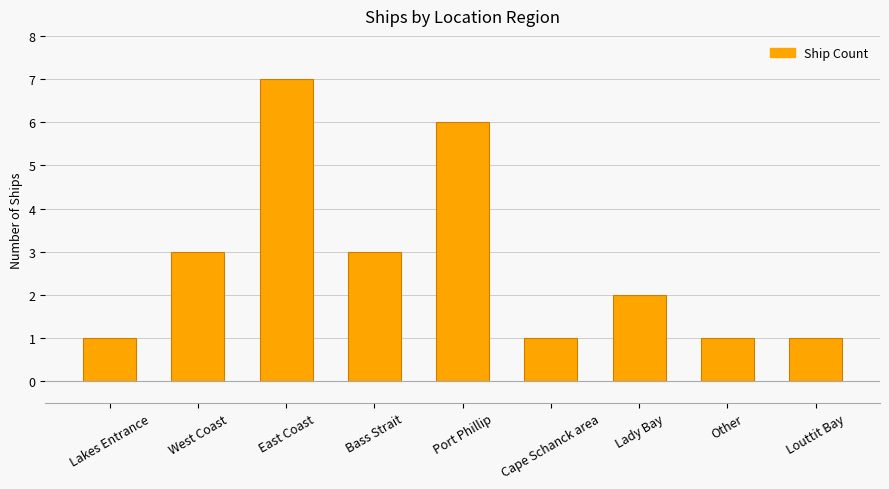

Where does the data first go above 2?

West Coast